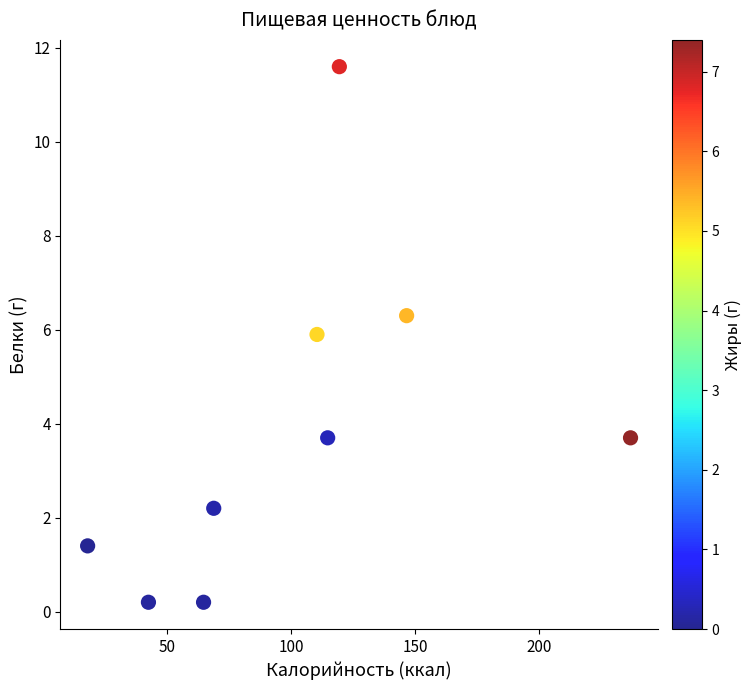

What is the range of Y values (max minus min)?

11.4